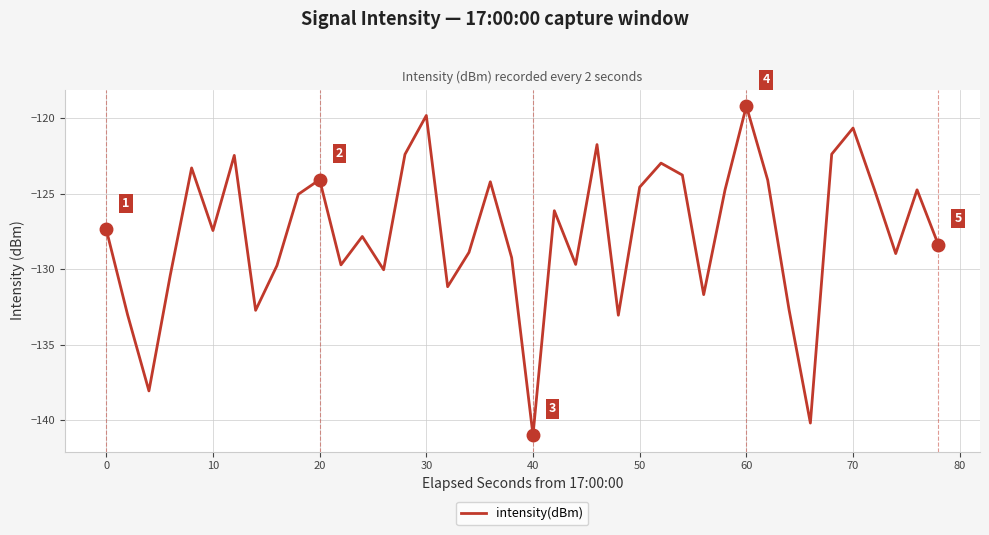

What is the difference between the maximum and minimum values?

21.8